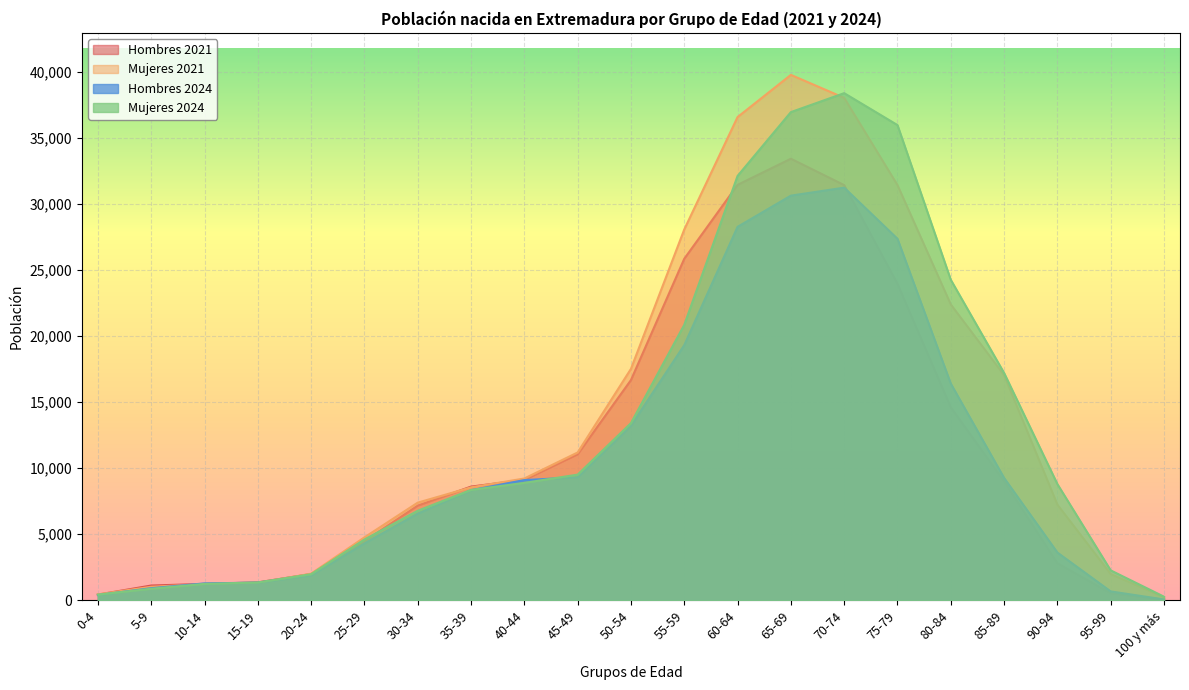

What is the difference between the highest and lowest values at 90-94?

5989